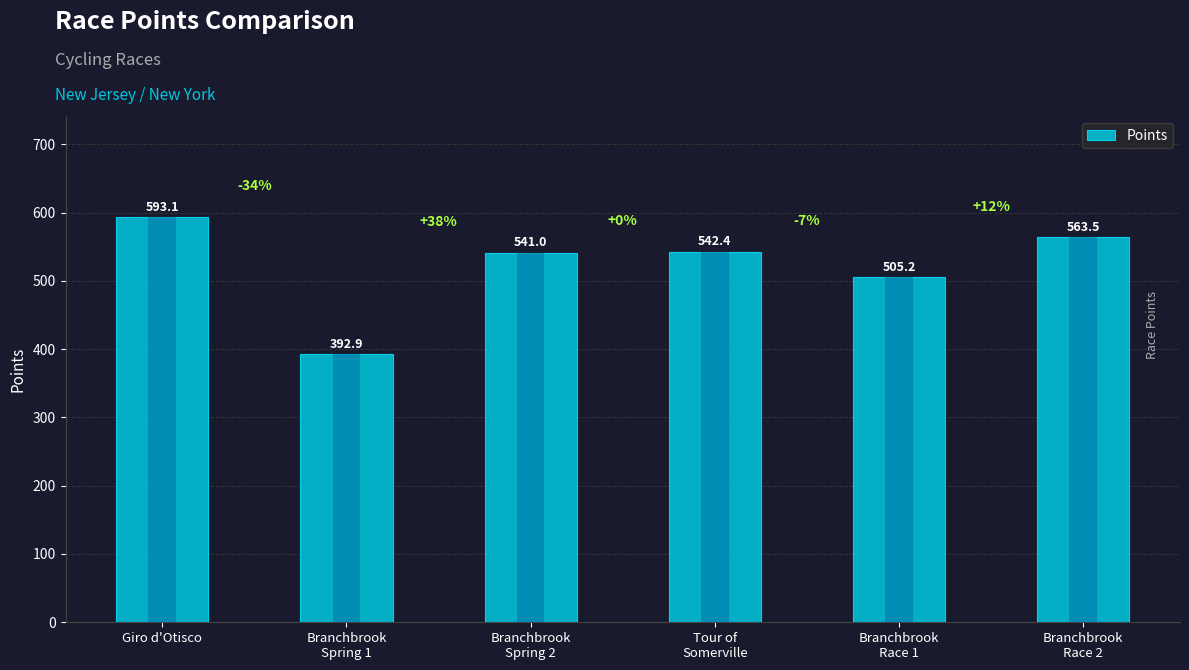

The chart shows a value of 542.4 at Tour of
Somerville. True or false?

True